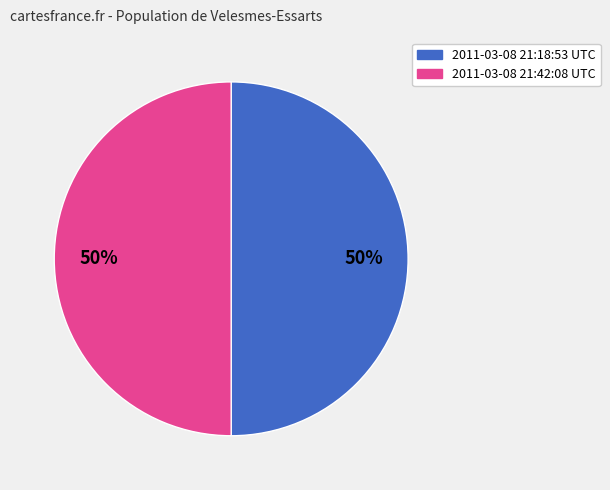

Do 2011-03-08 21:42:08 UTC and 2011-03-08 21:18:53 UTC together represent more than half of the pie?

Yes